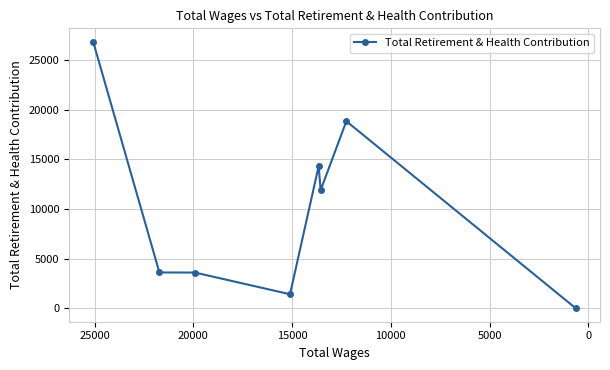

How many lines are shown in the chart?

1